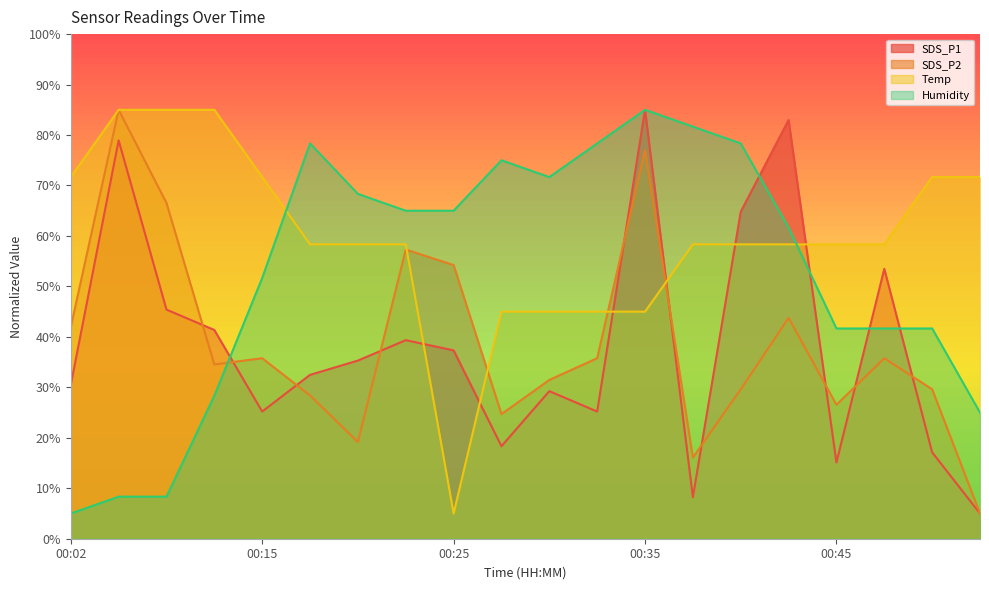

Which series ends up on top after the final intersection of Humidity and Temp?

Temp